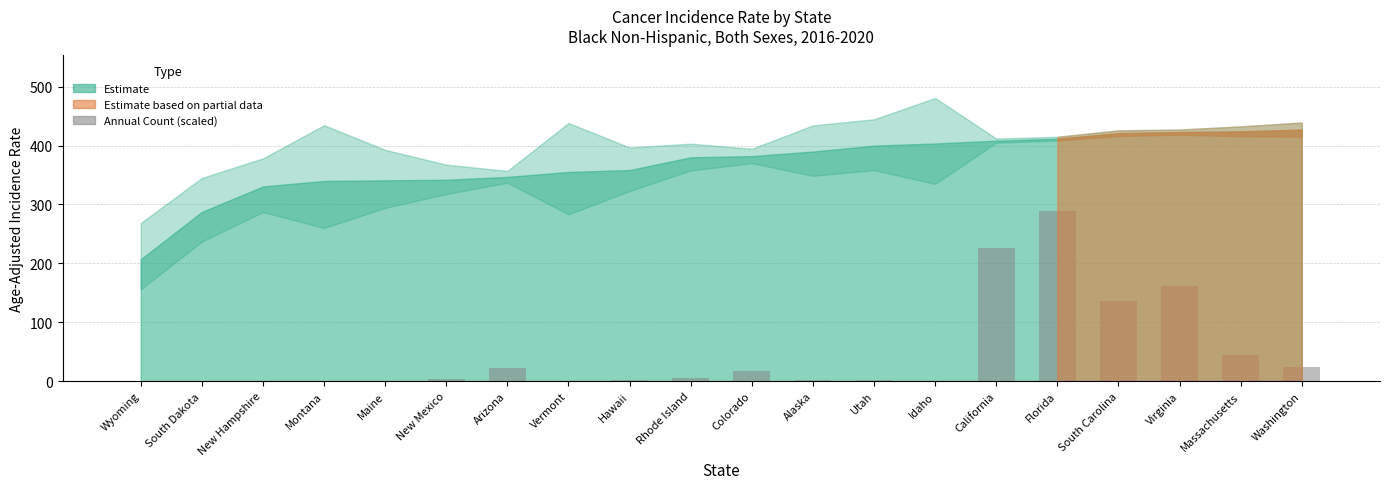

The chart shows a value of 17.6 at Colorado. True or false?

True